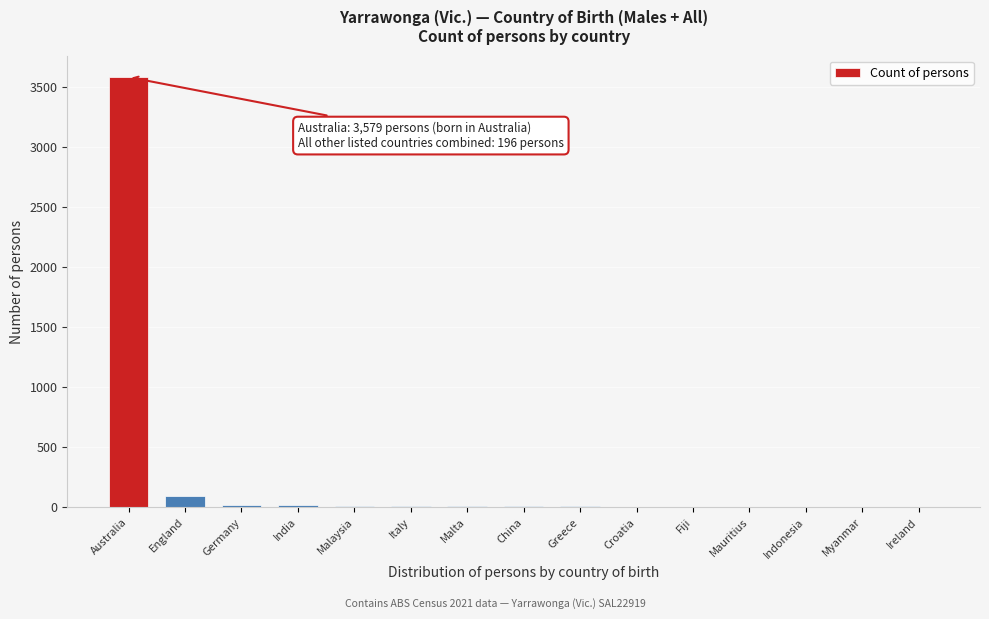

What is the maximum value shown in the chart?

3579